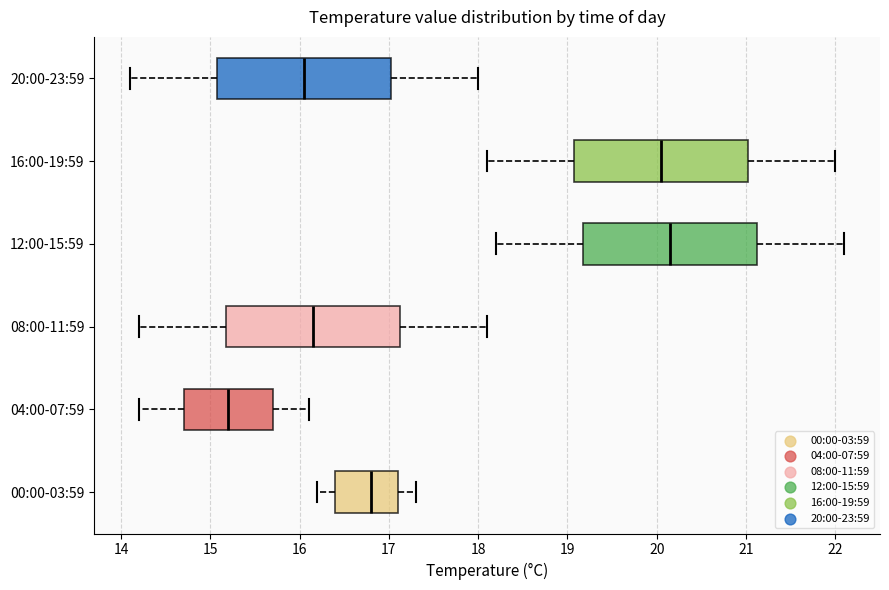

Reading bottom to top, read every box against the x-axis: the position of its median line, the range the box covers, and the ends of its whiskers. The values are not printed on the chart, so give them approximately, as read against the axis.

00:00-03:59: median 16.8, box 16.4 to 17.1, whiskers 16.2 to 17.3
04:00-07:59: median 15.2, box 14.7 to 15.7, whiskers 14.2 to 16.1
08:00-11:59: median 16.2, box 15.2 to 17.1, whiskers 14.2 to 18.1
12:00-15:59: median 20.2, box 19.2 to 21.1, whiskers 18.2 to 22.1
16:00-19:59: median 20.1, box 19.1 to 21.0, whiskers 18.1 to 22.0
20:00-23:59: median 16.1, box 15.1 to 17.0, whiskers 14.1 to 18.0